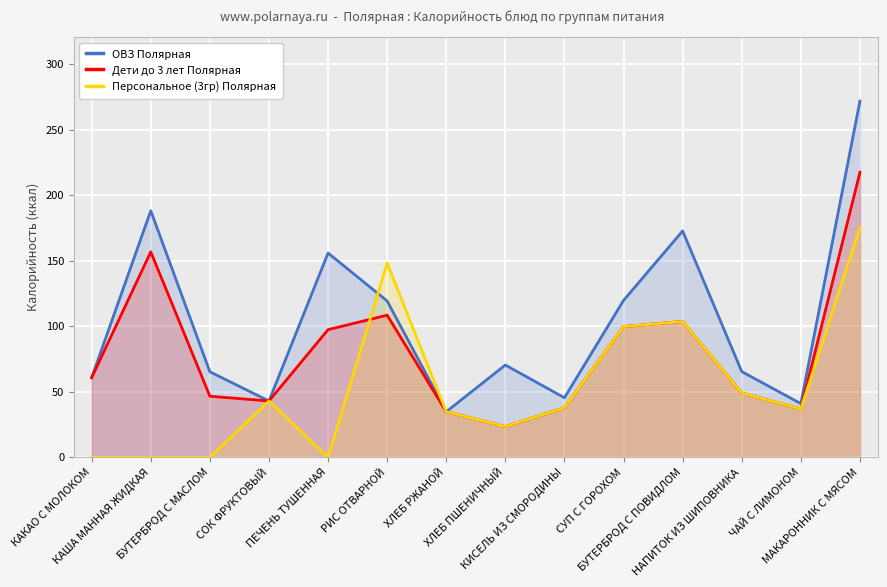

At how many categories does at least one series exceed 266?

1